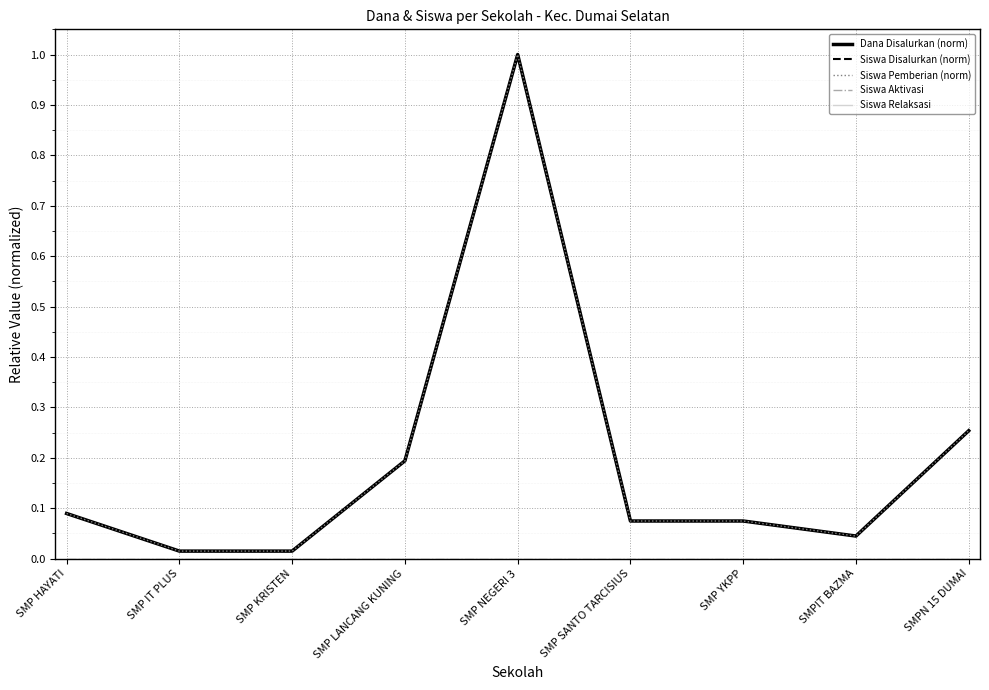

Between SMP IT PLUS and SMP NEGERI 3, which series saw the biggest shift?

Dana Disalurkan (norm)